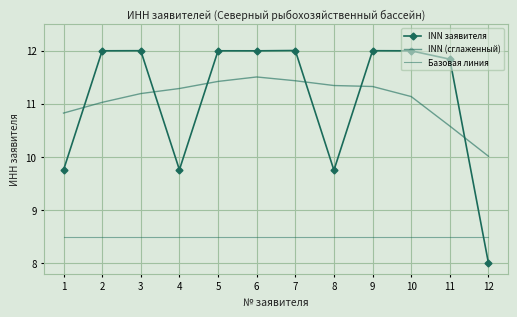

The value of Базовая линия at 5 is 3.6. True or false?

False